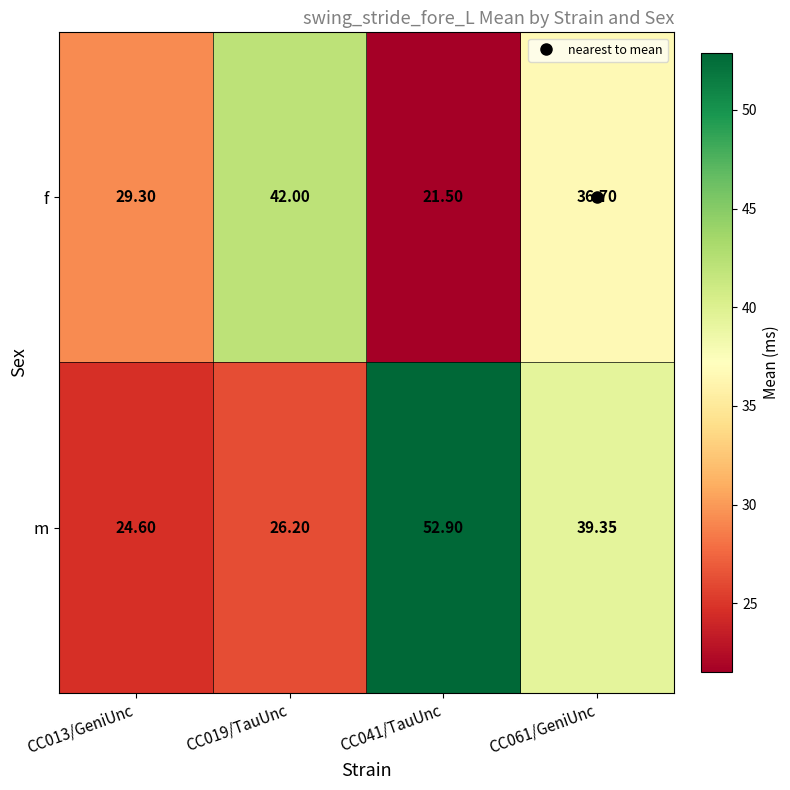

Which category has the highest value across all series?

CC041/TauUnc